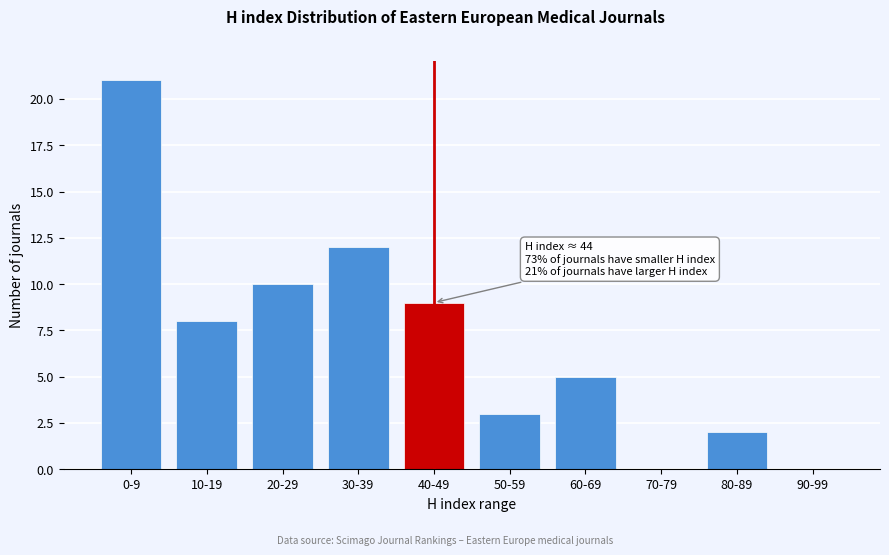

Reading left to right, what are all the values shown in this chart?

0-9=21	10-19=8	20-29=10	30-39=12	40-49=9	50-59=3	60-69=5	70-79=0	80-89=2	90-99=0